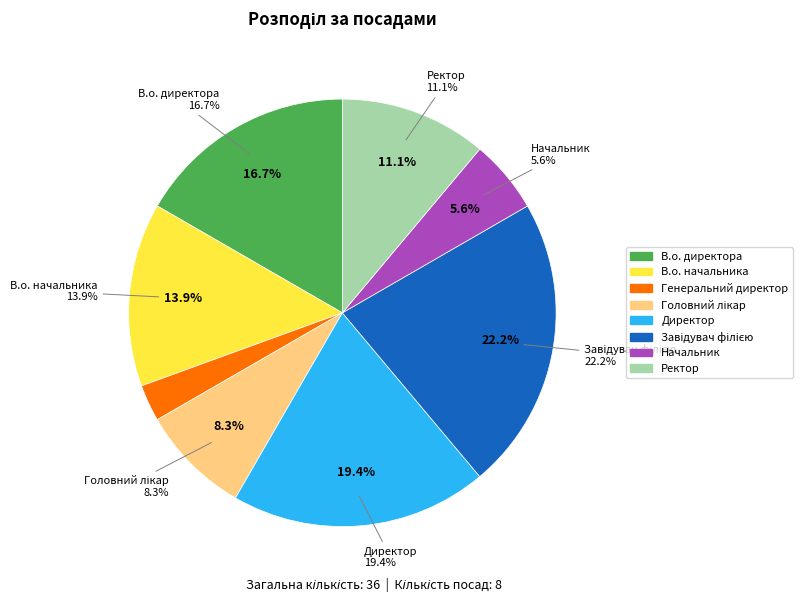

Count the number of slices in the pie.

8